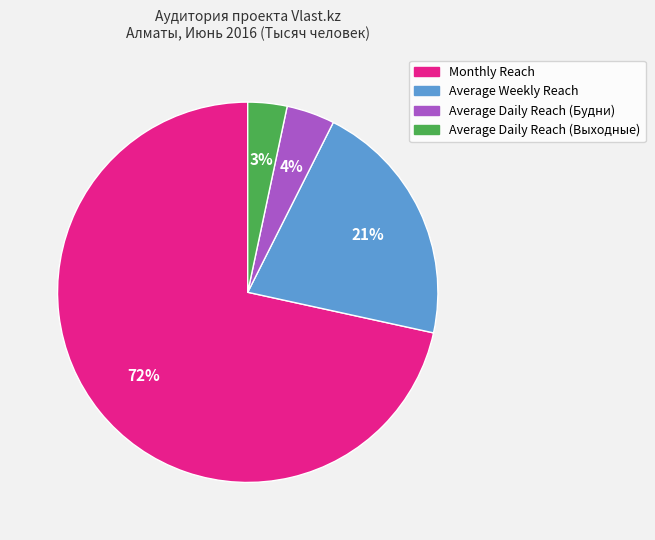

Approximately how many times larger is the value at Monthly Reach compared to Average Weekly Reach?

3.4